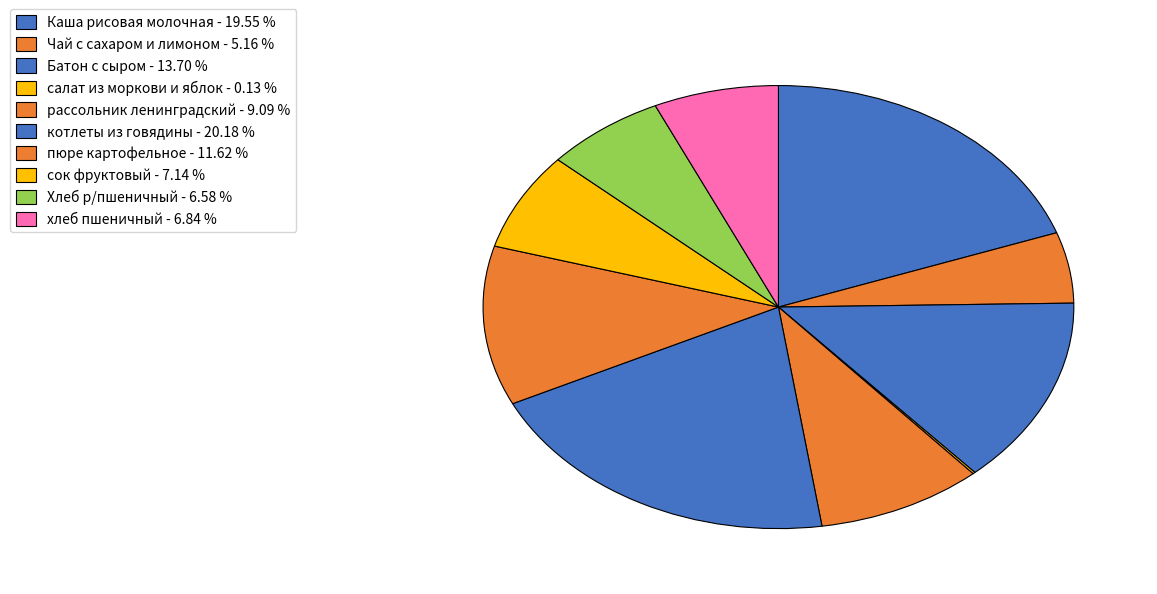

To the nearest percent, what portion does сок фруктовый represent?

7%